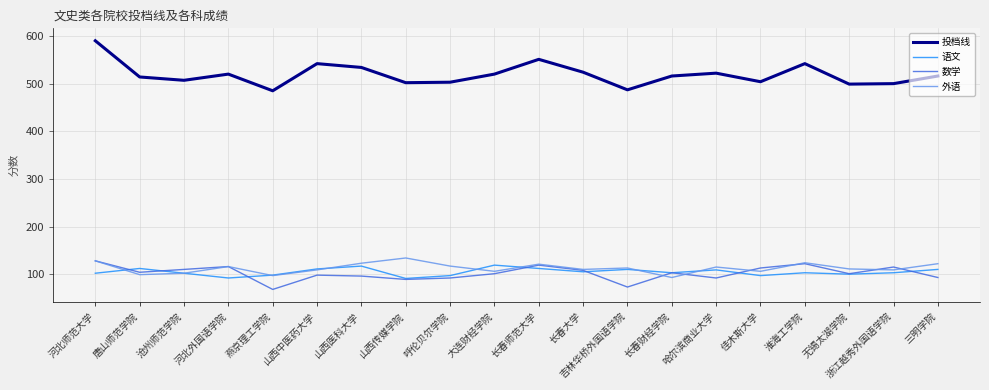

What is the difference between the highest and lowest values at 长春财经学院?

423